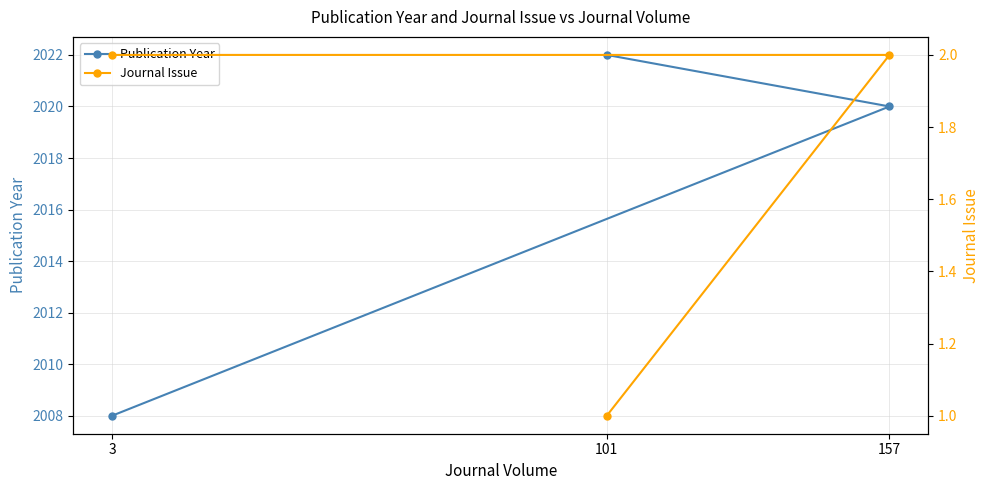

At which label is Publication Year closest to 2015?

157